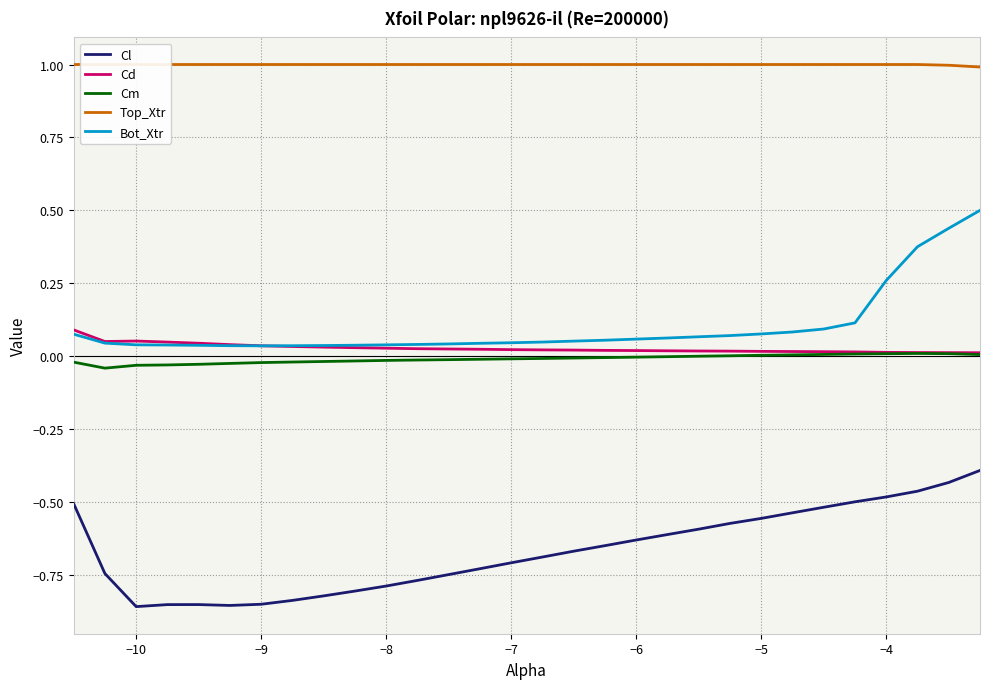

True or false: Bot_Xtr and Cl cross at least once.

False